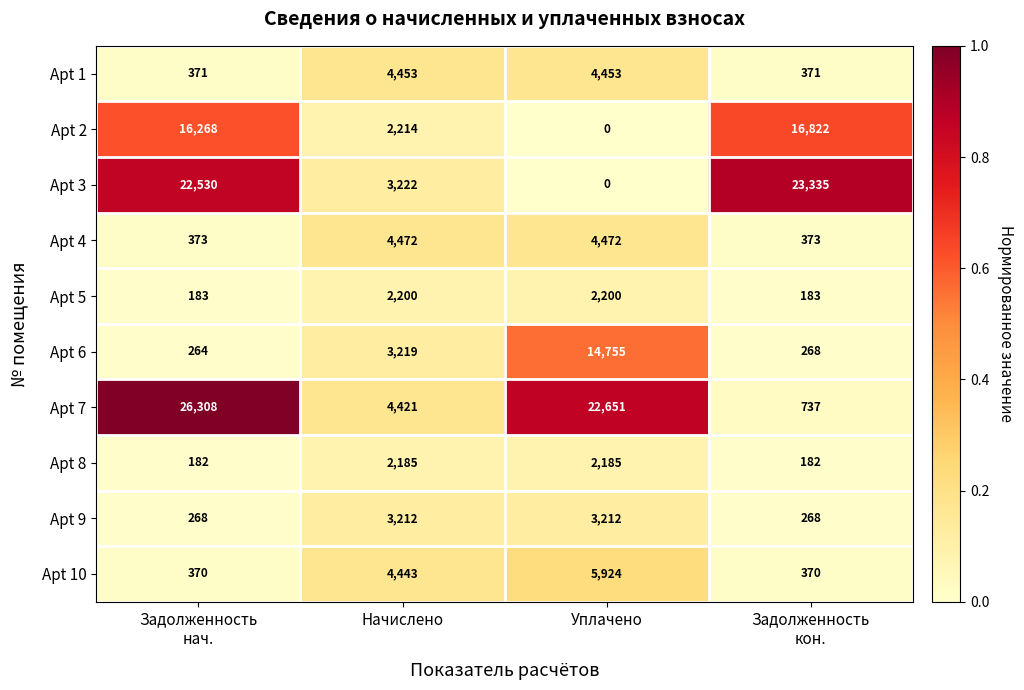

What is the average value of the Apt 2 series?

8826